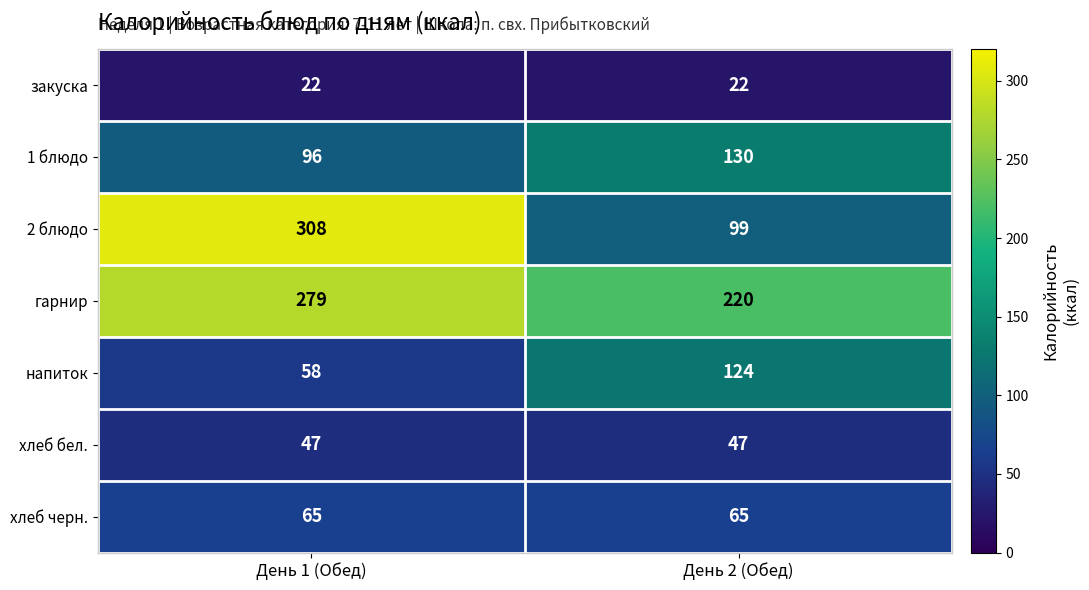

What is the approximate value of напиток at День 1 (Обед)?

58